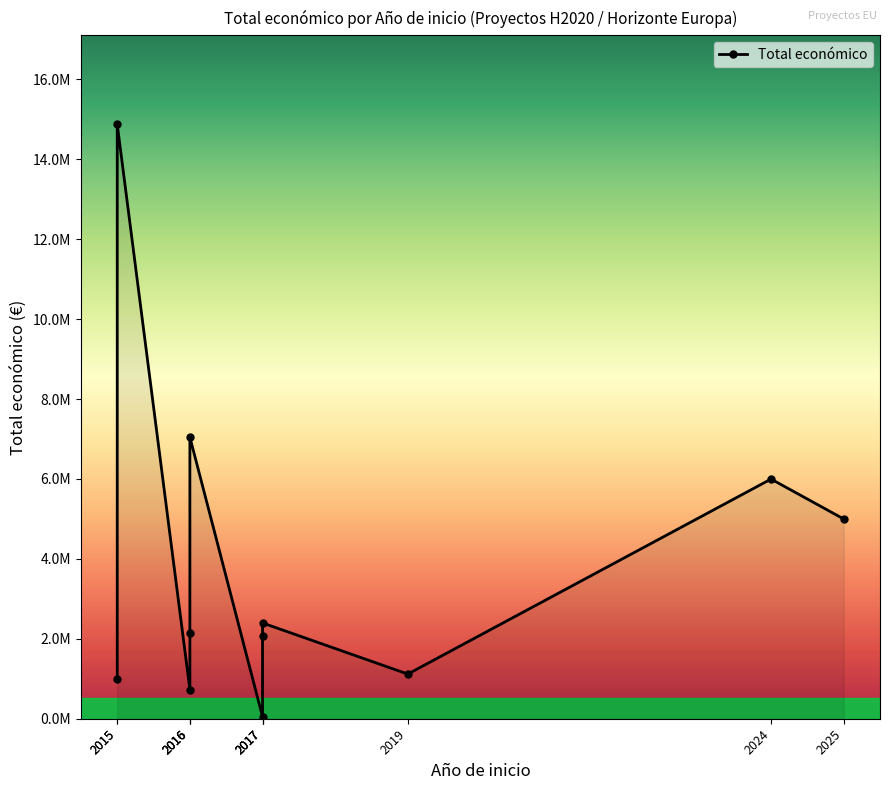

Reading left to right, transcribe all the data shown in this chart.

2015=14874340	2015=1005875	2016=2142381	2016=726891	2016=7045594	2017=2396526	2017=2058795	2017=50000	2019=1117800	2024=5997613	2025=4999137